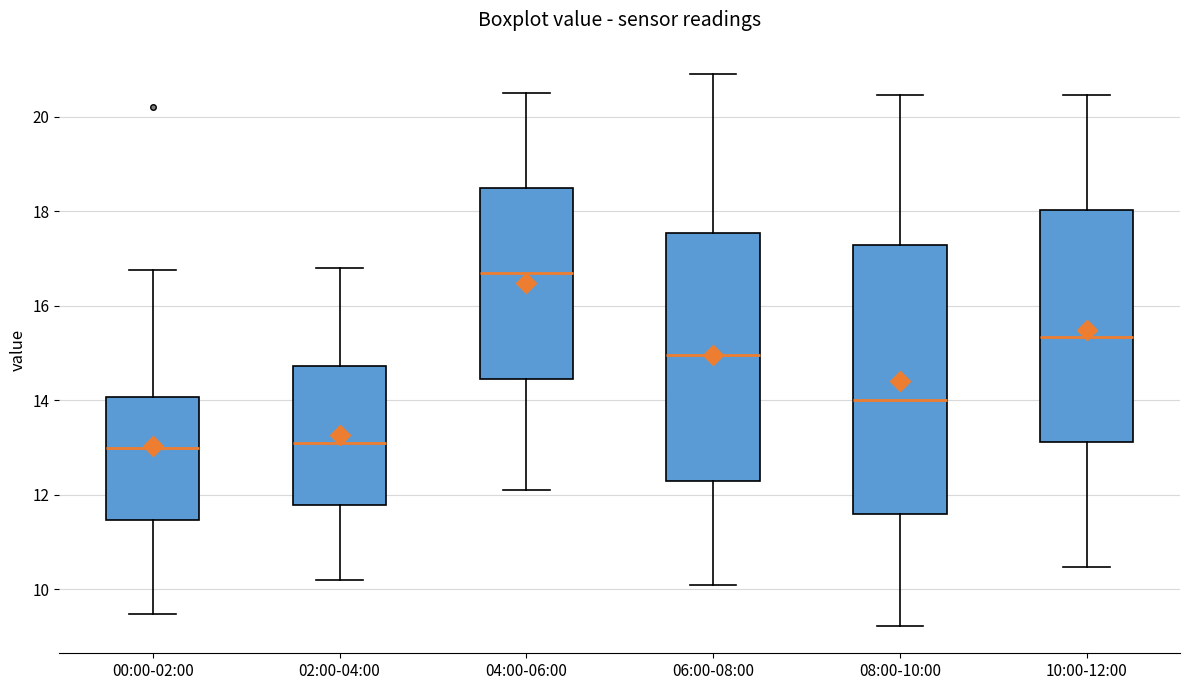

Where is the lower edge of the box for 02:00-04:00 on the y-axis? The values are not printed on the chart, so give them approximately, as read against the axis.

11.8